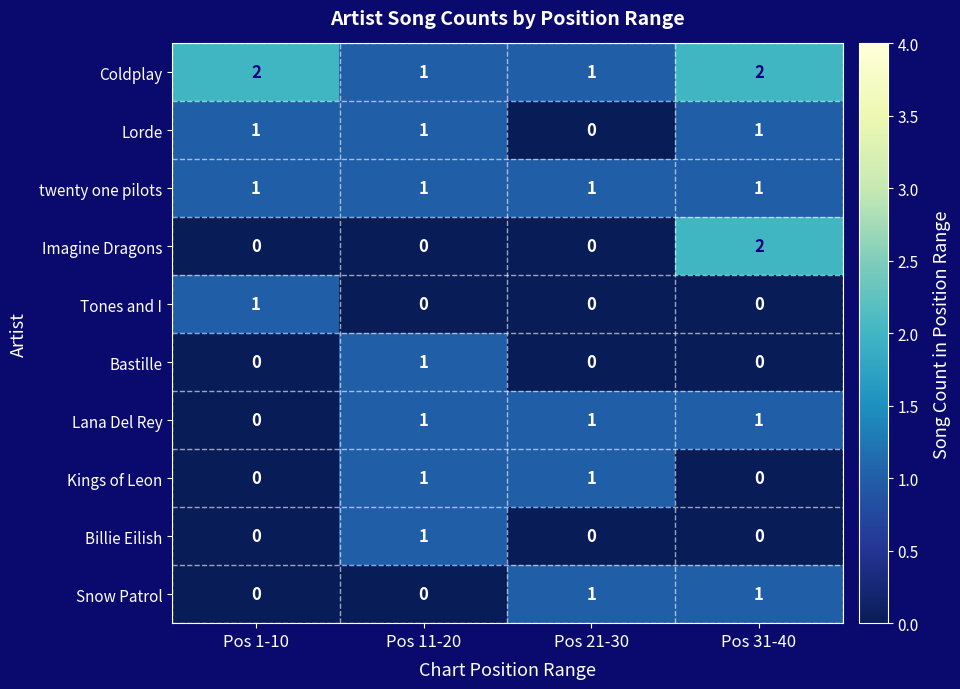

What is the difference between the highest and lowest values at Pos 11-20?

1